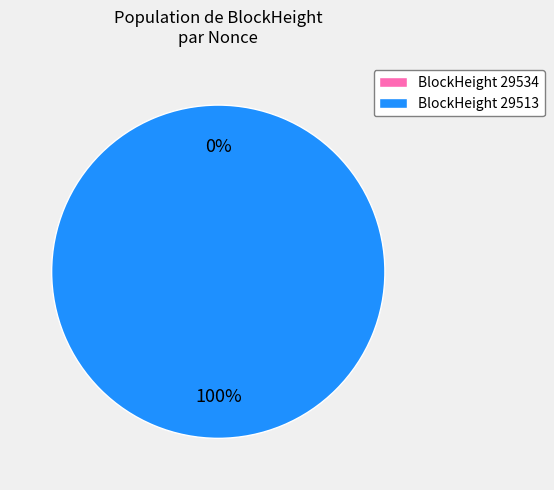

What percentage do 29513 and 29534 together represent?

100.0%